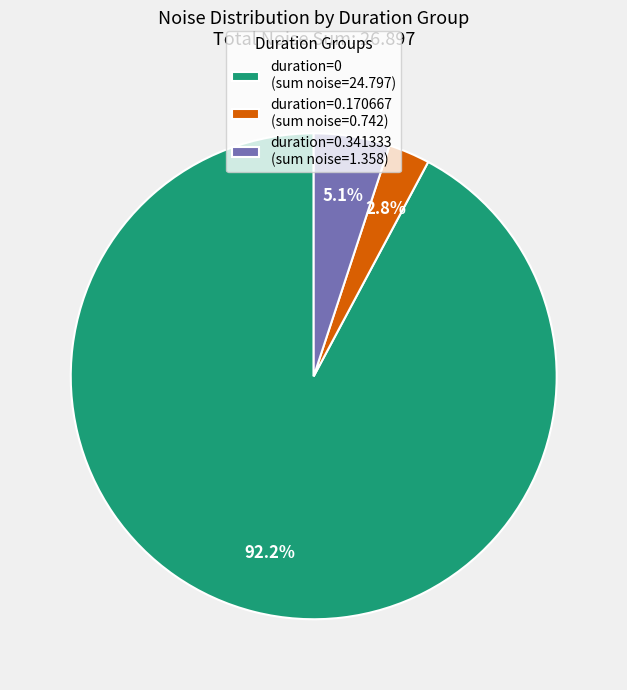

How many segments does this pie chart have?

3